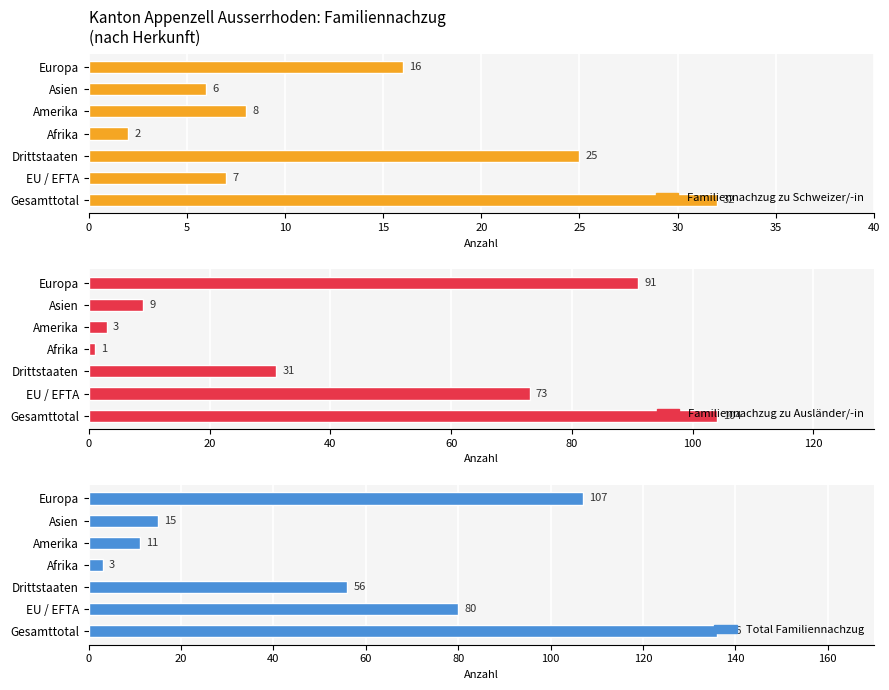

List the series in order of their overall mean, lowest first.

Familiennachzug zu Schweizer/-in, Familiennachzug zu Ausländer/-in, Total Familiennachzug